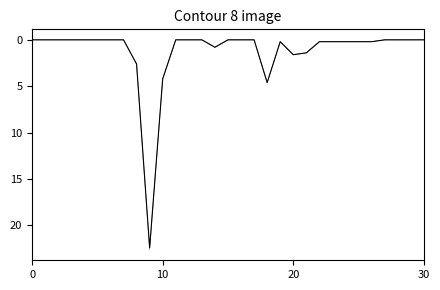

The value of rain at 6 is -7.6. True or false?

False